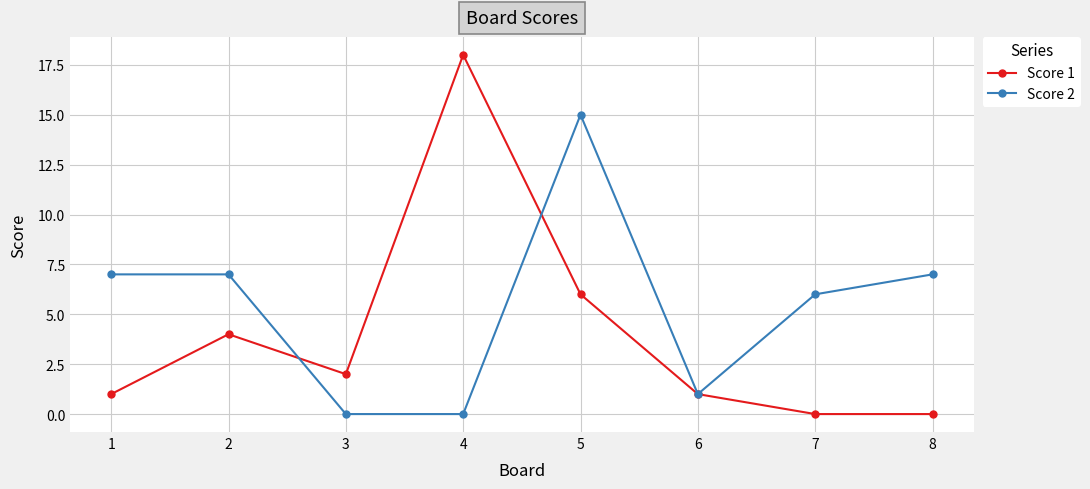

Reading right to left, transcribe all the data shown in this chart.

Score 1: 0	0	1	6	18	2	4	1
Score 2: 7	6	1	15	0	0	7	7